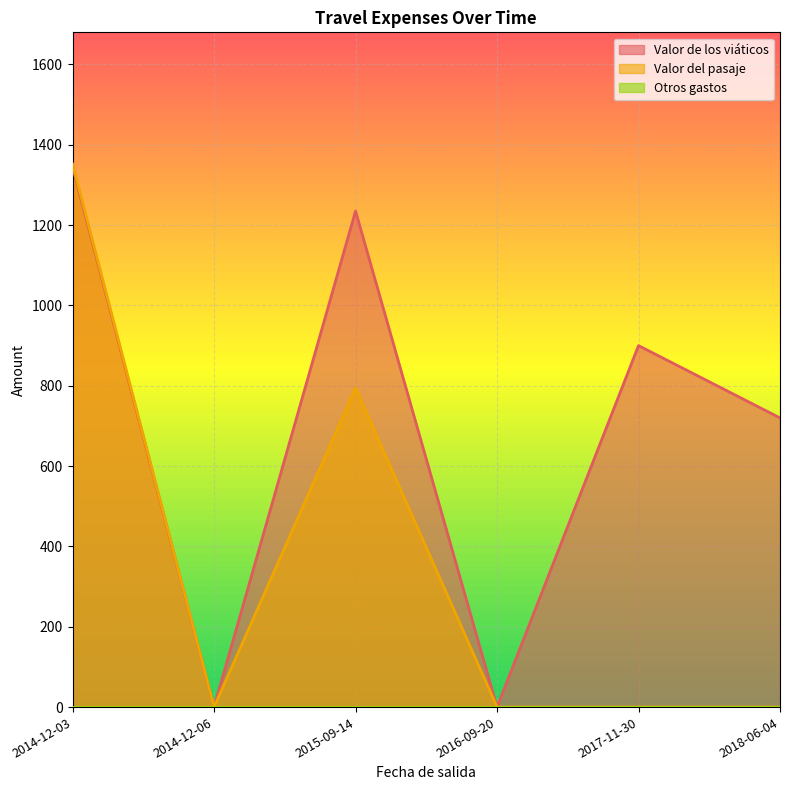

At which label is Otros gastos closest to 0?

2014-12-06